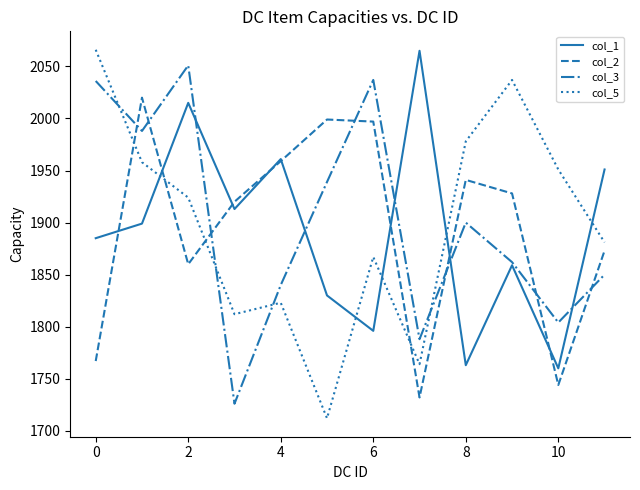

Which series has the largest range (max minus min)?

col_5